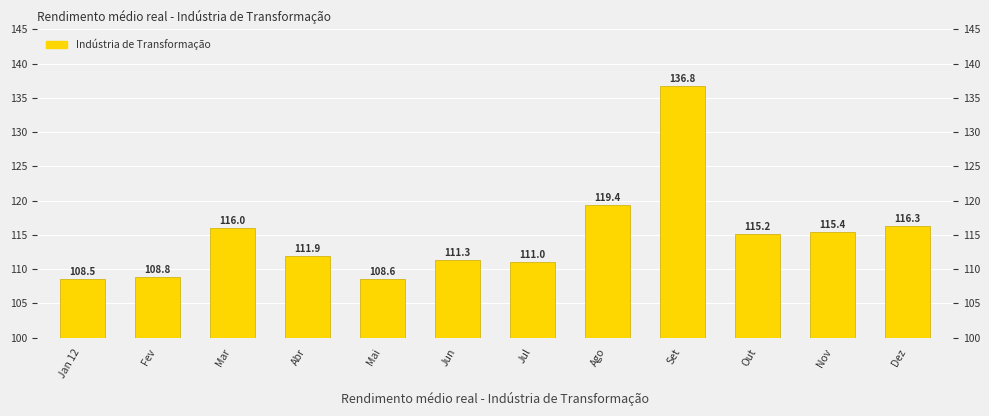

What value does the data have at Out?

115.2